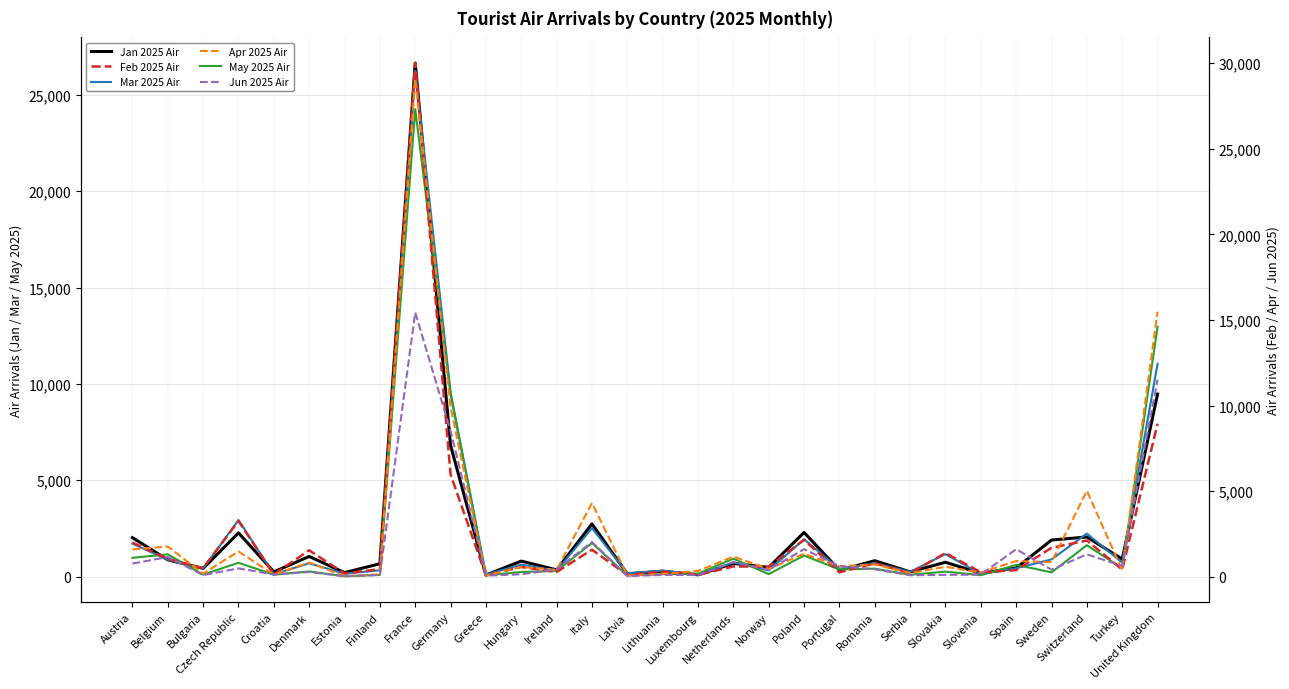

Reading left to right, extract all data points from this chart.

Jan 2025 Air: 2020	869	425	2268	244	1045	205	666	26646	6807	81	804	348	2735	140	279	93	682	477	2290	329	824	246	744	168	447	1897	2055	907	9471
Mar 2025 Air: 1712	870	421	2935	117	692	151	327	26247	9566	109	619	311	2514	175	307	87	734	322	1937	386	701	248	1166	136	430	894	2229	724	11043
May 2025 Air: 974	1157	101	718	97	267	17	87	24256	9445	61	240	289	1743	51	126	153	929	130	1093	370	413	95	258	74	606	220	1628	425	12964
Feb 2025 Air: 1996	1036	500	3249	140	1540	186	437	30007	5965	70	565	273	1576	96	289	102	594	582	2155	252	784	200	1383	254	380	1686	2111	416	8935
Apr 2025 Air: 1589	1762	178	1471	120	825	23	135	29080	9902	60	569	397	4302	74	160	339	1174	450	1339	607	713	209	580	238	914	851	5018	365	15479
Jun 2025 Air: 763	1146	90	486	130	268	29	101	15437	8513	63	139	424	2028	41	101	98	857	401	1608	607	433	85	104	121	1605	407	1304	623	11509